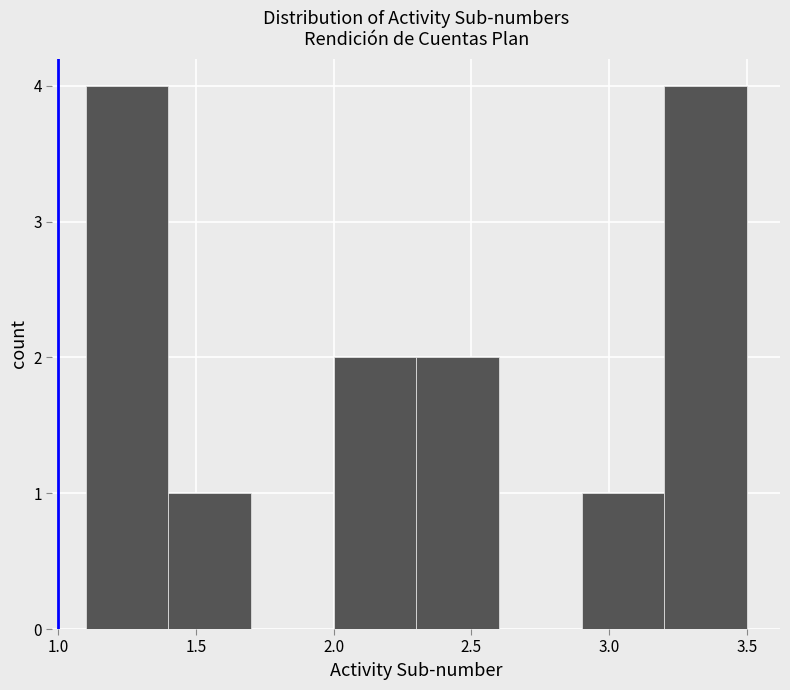

Reading left to right, transcribe this chart: for each bar, give the range it covers on the x-axis and its height. The values are not printed on the chart, so give them approximately, as read against the axis.

1.1 to 1.4: 4
1.4 to 1.7: 1
1.7 to 2.0: 0
2.0 to 2.3: 2
2.3 to 2.6: 2
2.6 to 2.9: 0
2.9 to 3.2: 1
3.2 to 3.5: 4